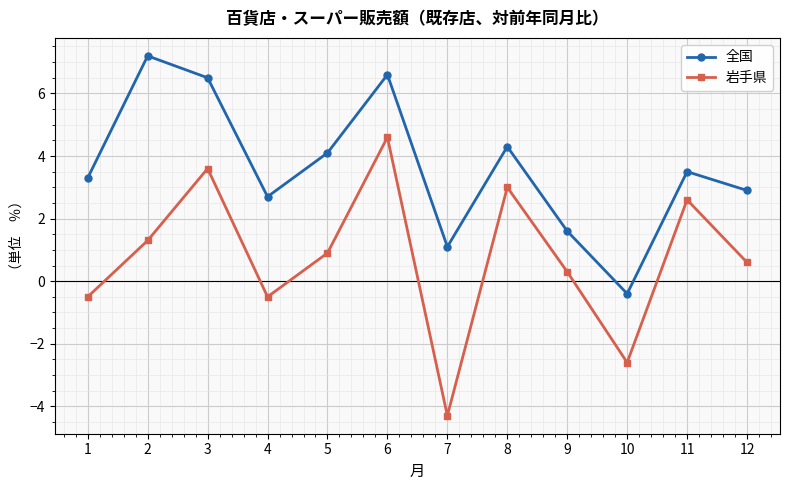

Is this an area chart (filled region under the line)?

No